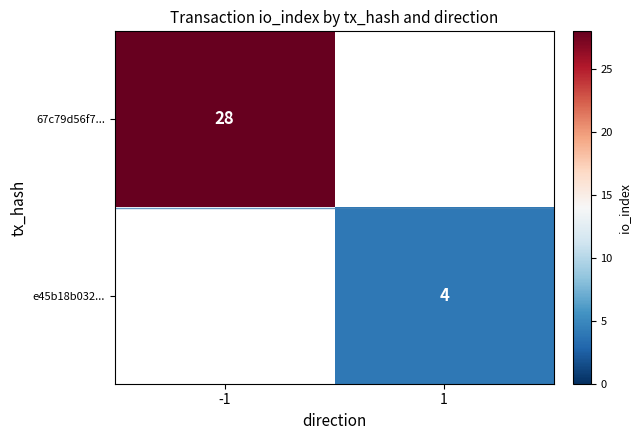

True or false: e45b18b032... has a value of 4 at 1.

True